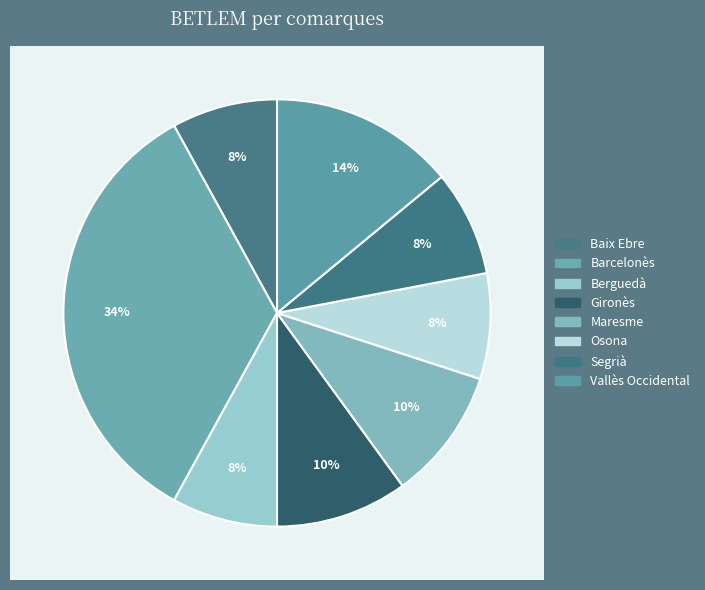

What is the total percentage of Maresme and Segrià?

18.0%